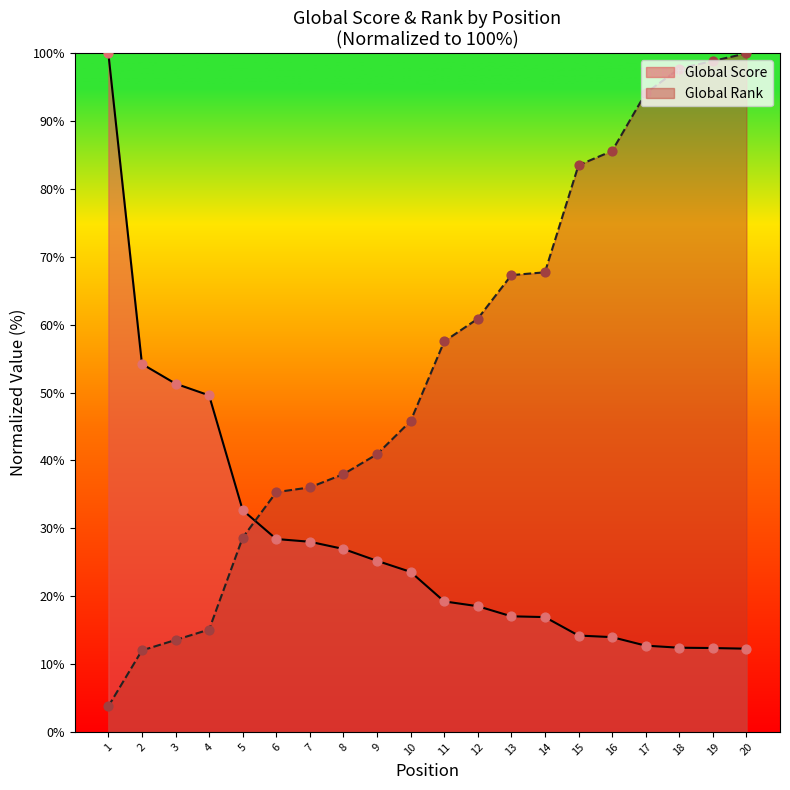

What is the total value across all series at 20?

112.3